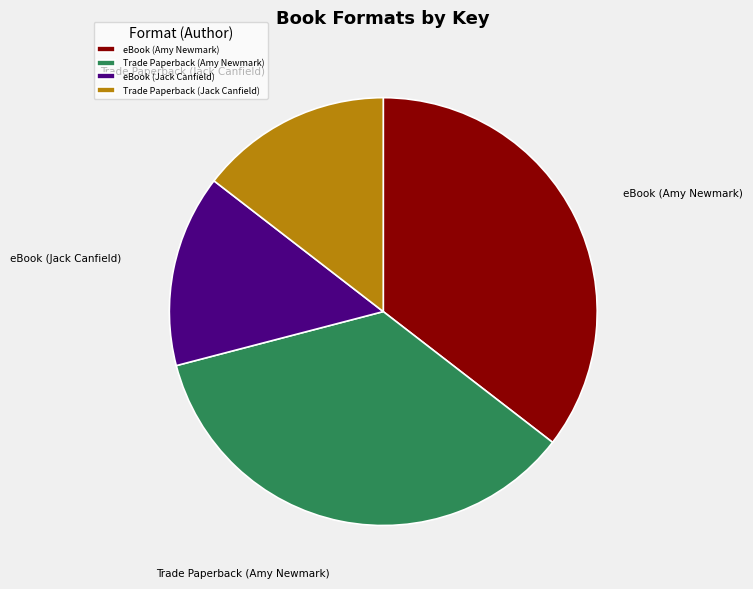

Approximately how many times larger is the value at eBook (Jack Canfield) compared to eBook (Amy Newmark)?

0.4